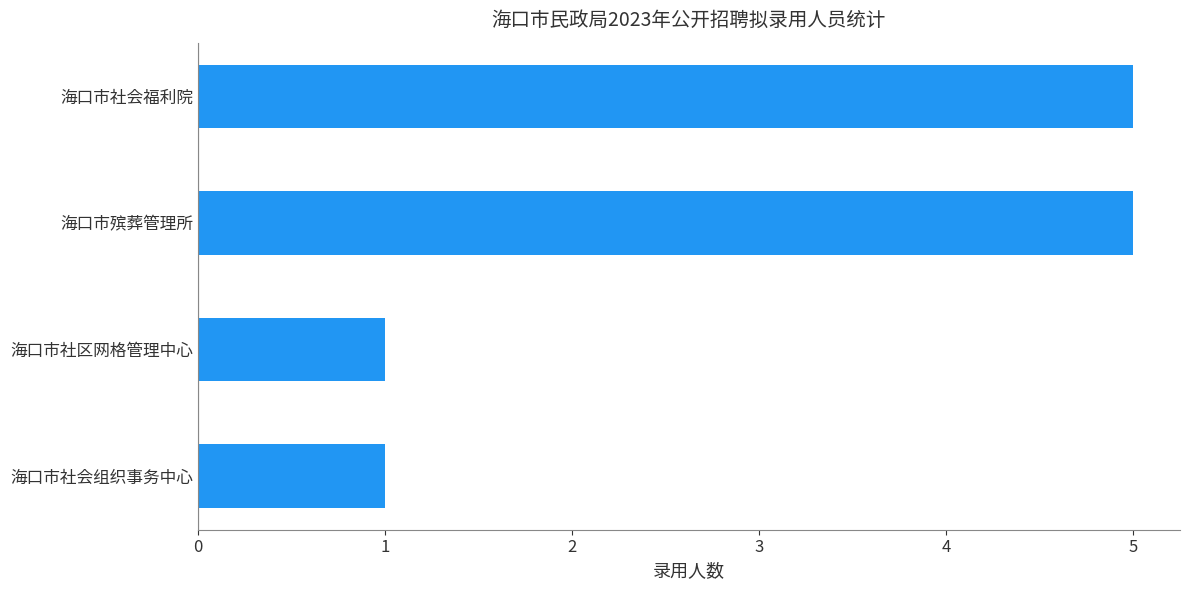

What is the maximum value shown in the chart?

5